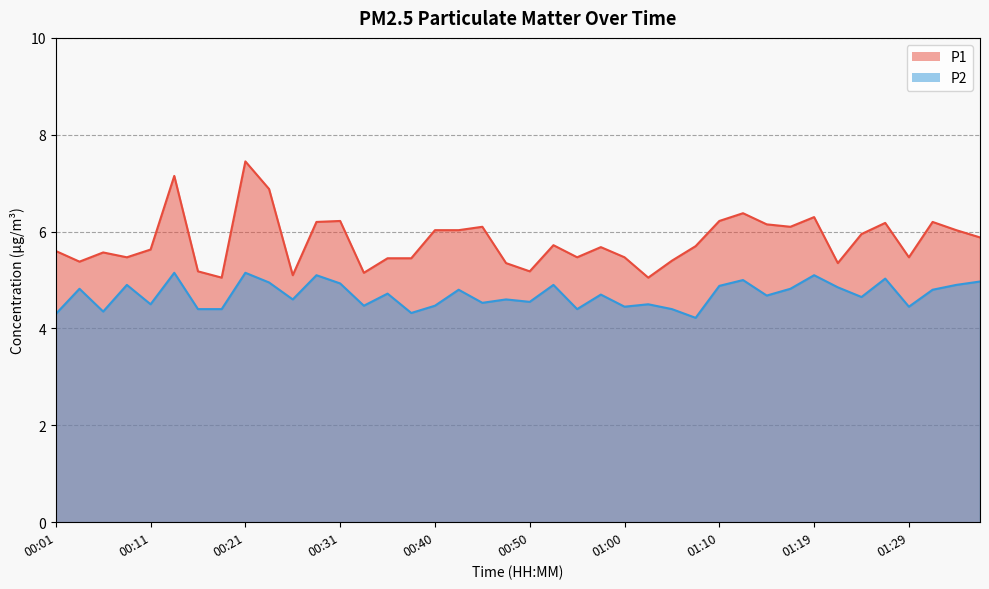

What position from the left is 00:11?

5